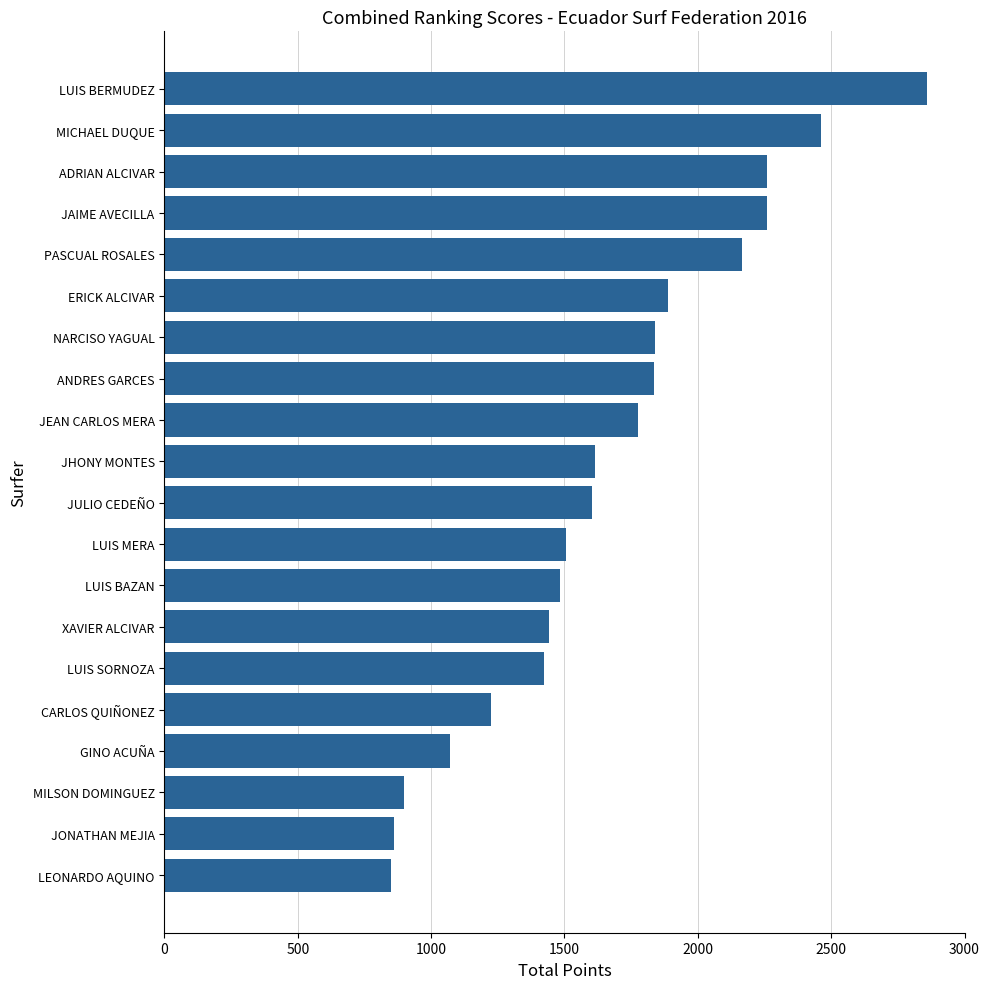

Between MILSON DOMINGUEZ and CARLOS QUIÑONEZ, which is larger?

CARLOS QUIÑONEZ